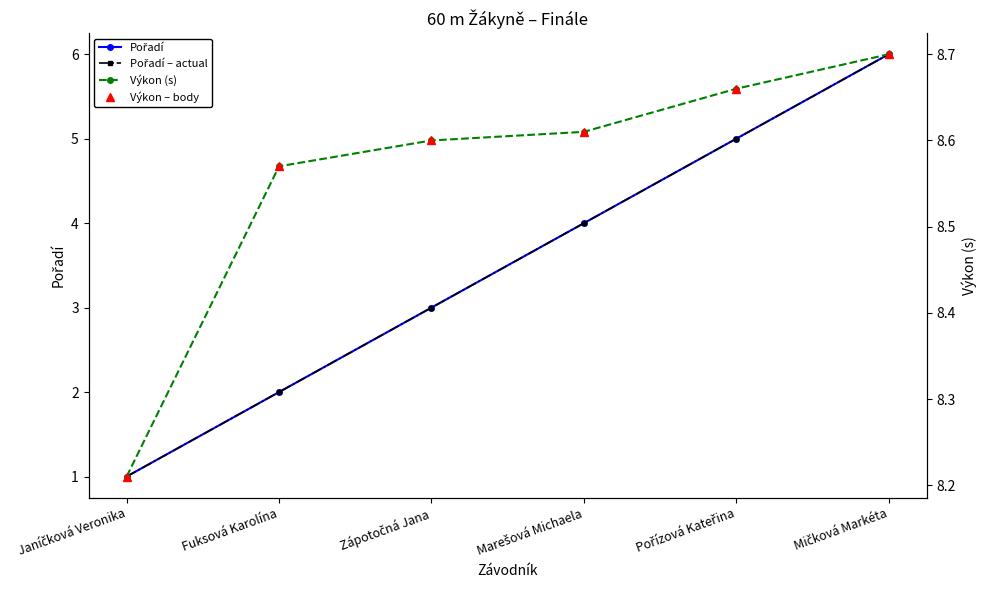

What is the highest value of the Pořadí series?

6.0